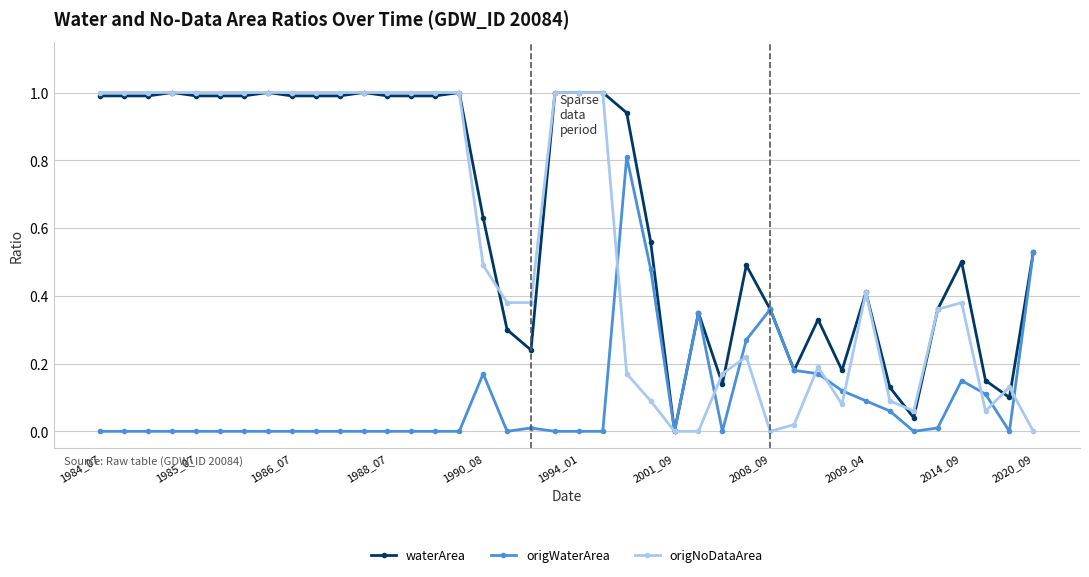

What is the value of the waterArea point at the 7th from the left?

1.0